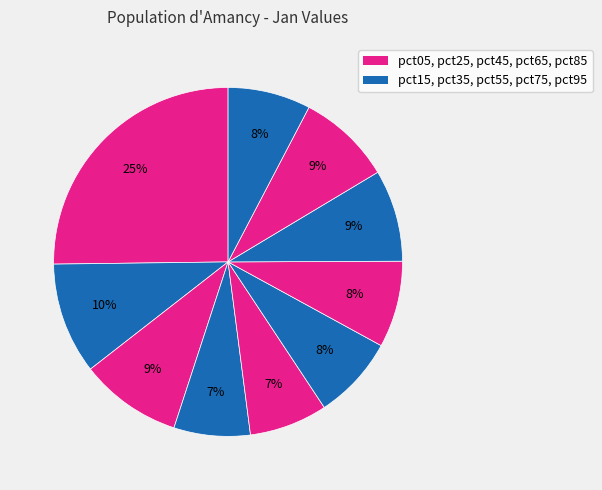

Does any single category account for the majority?

No